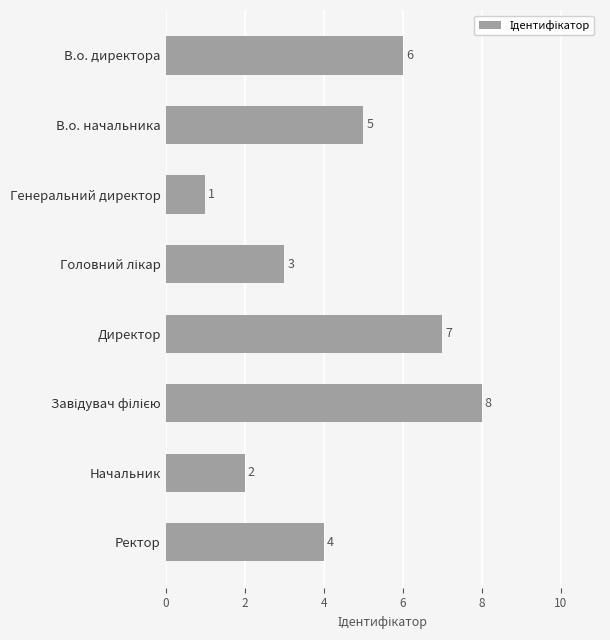

Are the bars horizontal?

Yes